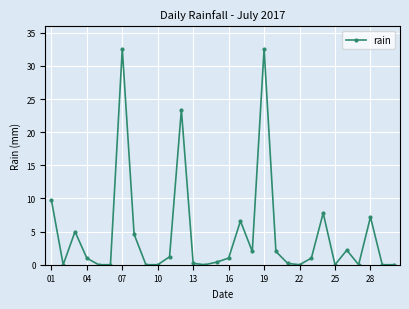

What is the greatest value displayed?

32.6